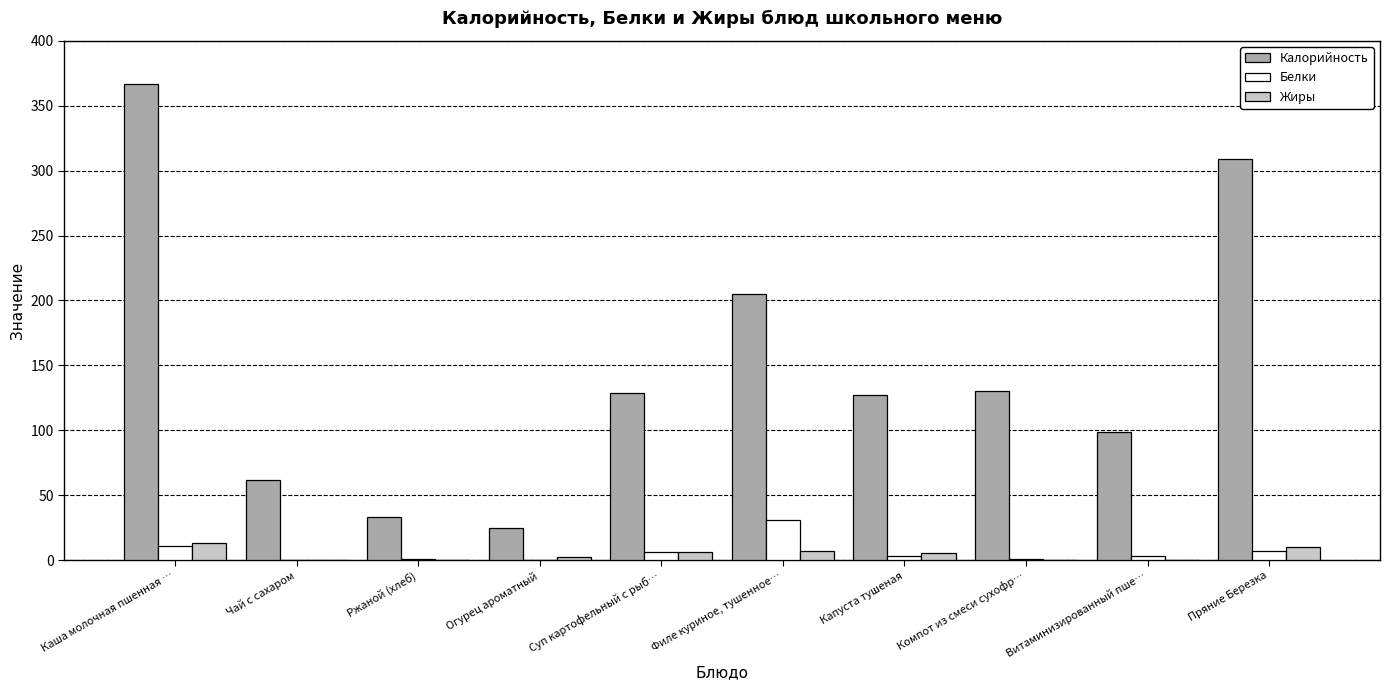

What is the sum of the Белки values at Компот из смеси сухофр… and Витаминизированный пше…?

3.5